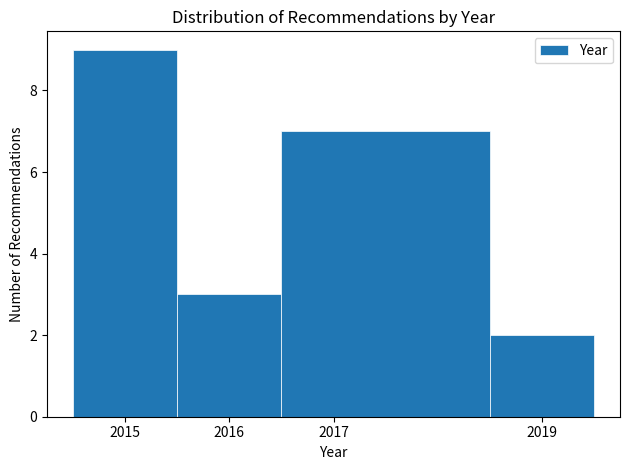

Reading left to right, transcribe this chart: for each bar, give the range it covers on the x-axis and its height. The values are not printed on the chart, so give them approximately, as read against the axis.

2014.5 to 2015.5: 9
2015.5 to 2016.5: 3
2016.5 to 2018.5: 7
2018.5 to 2019.5: 2